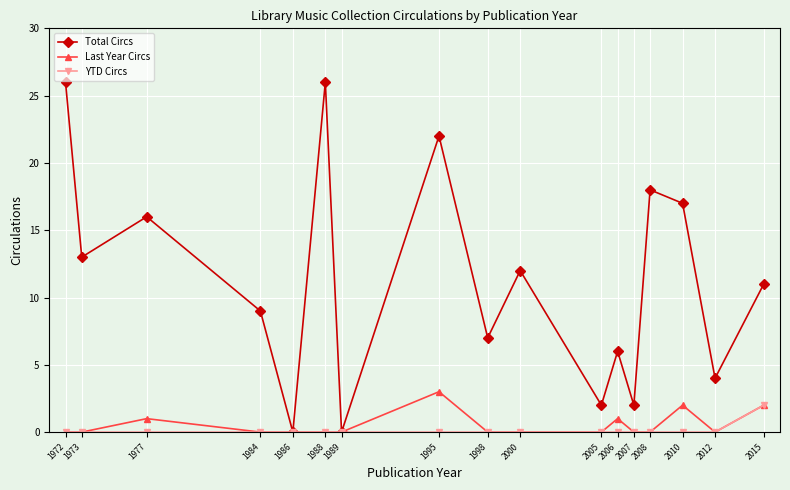

What are all the series names shown in the legend?

Total Circs, Last Year Circs, YTD Circs